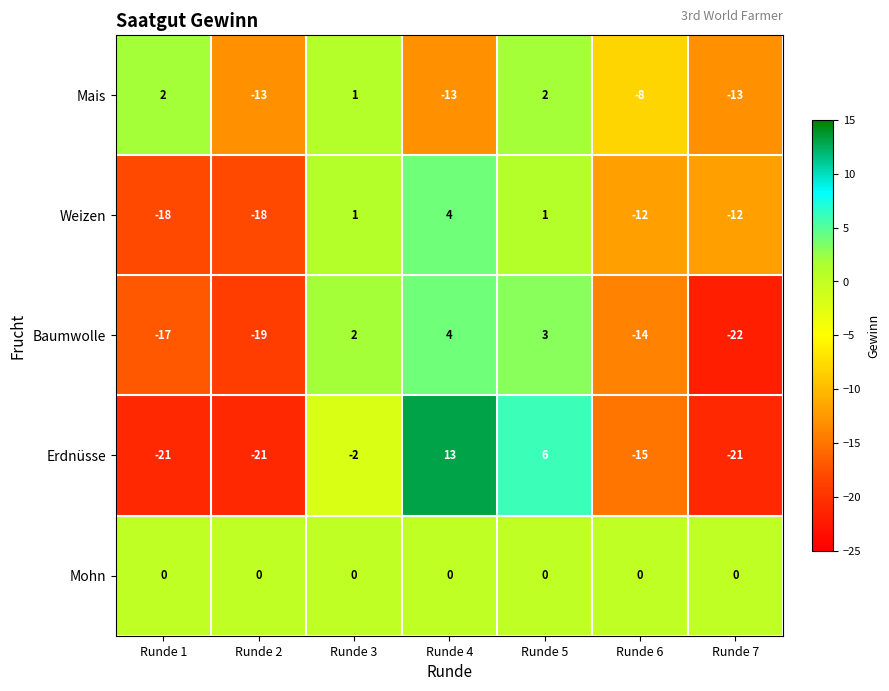

What is the spread (max minus min) of values at Runde 1?

23